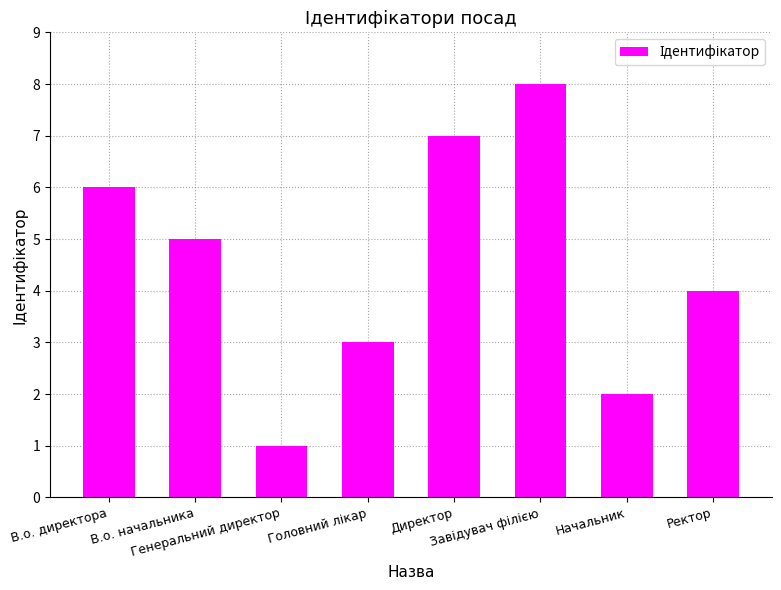

What is the difference between the second highest and second lowest values?

5